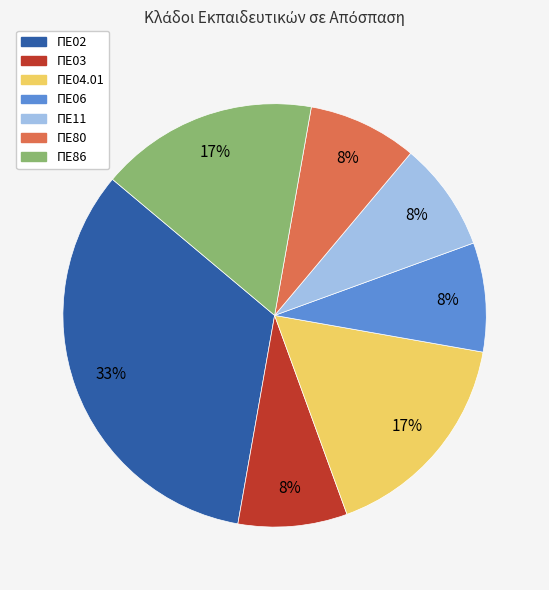

How many segments does this pie chart have?

7